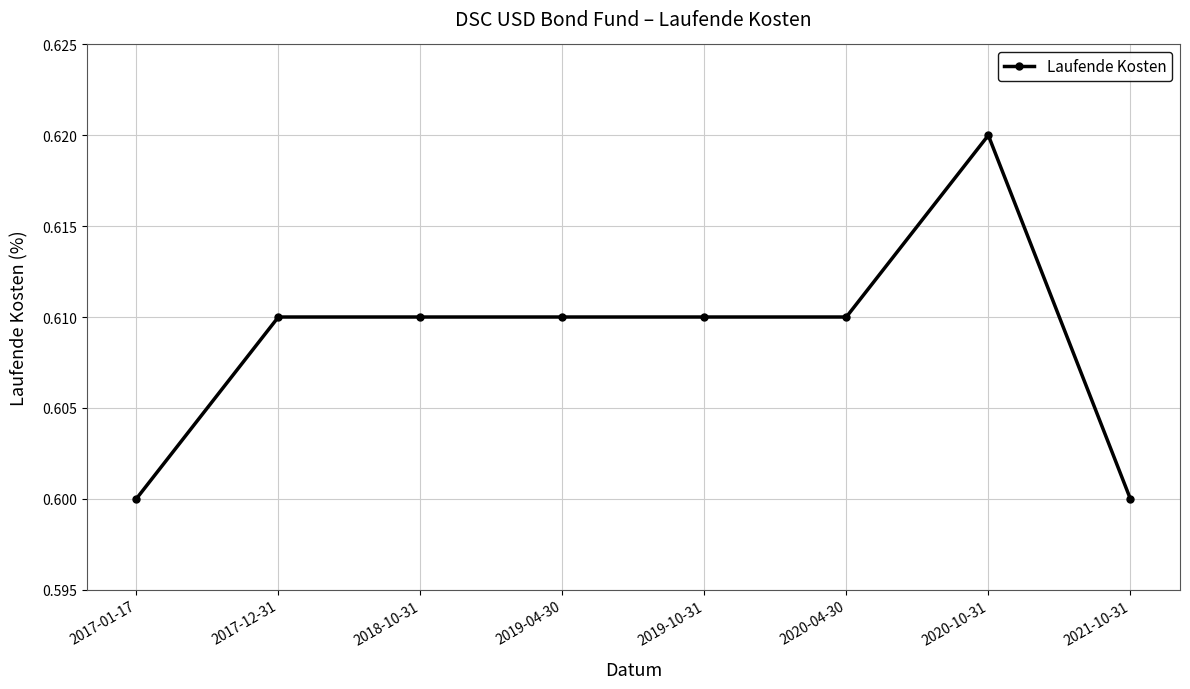

True or false: the data has more than 0 interior local peaks.

True